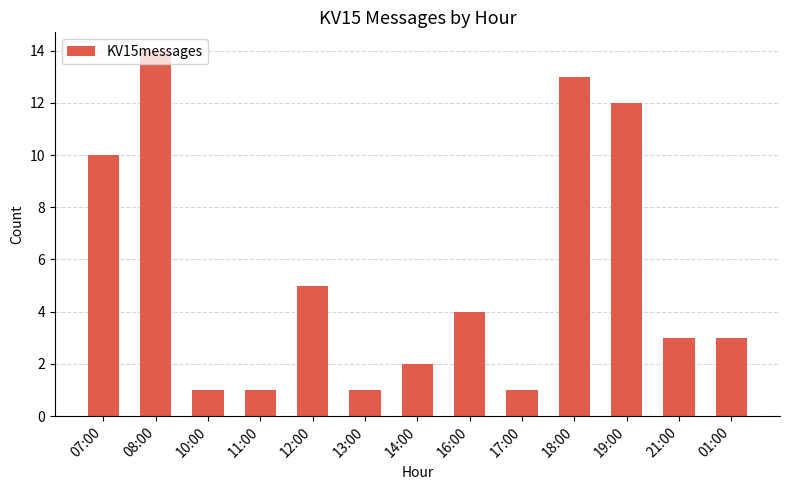

The chart shows a value of 5 at 21:00. True or false?

False